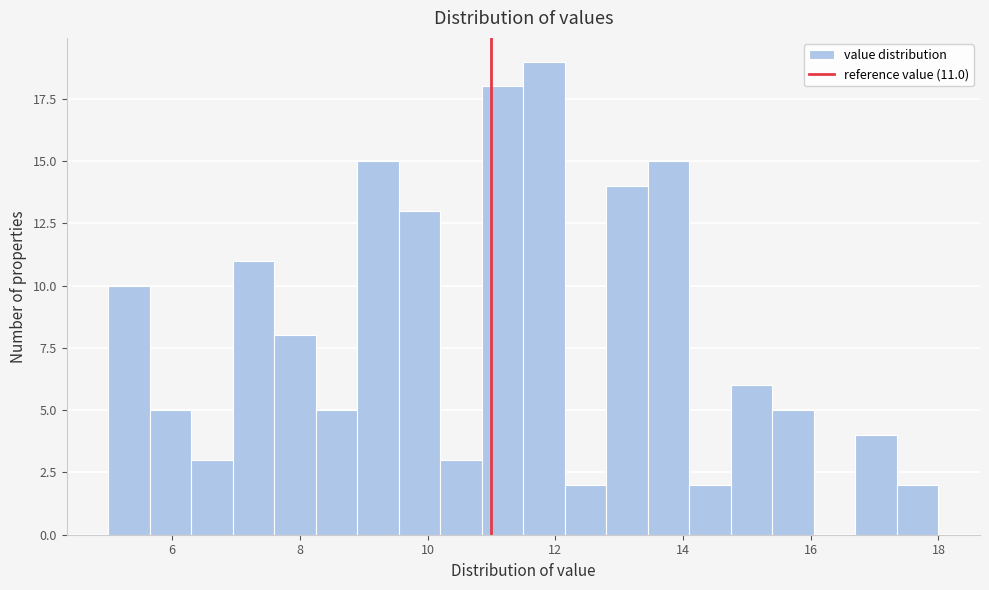

Read against the x-axis, roughly where is the centre of the tallest bar?

11.8